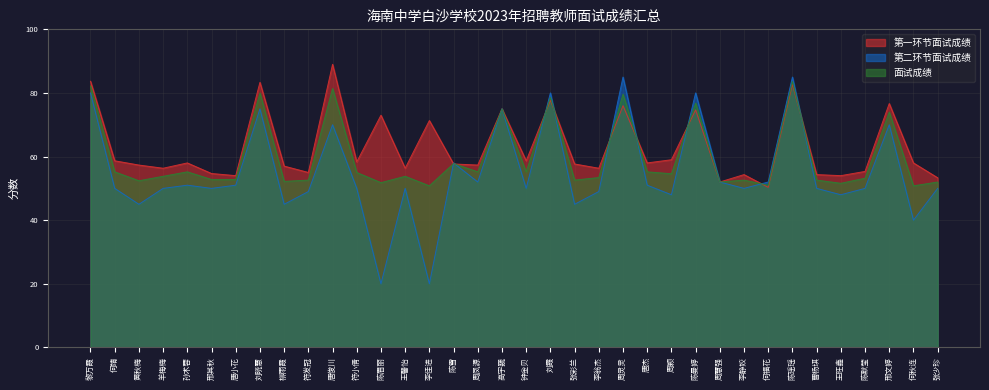

True or false: 面试成绩 and 第一环节面试成绩 cross at least once.

True